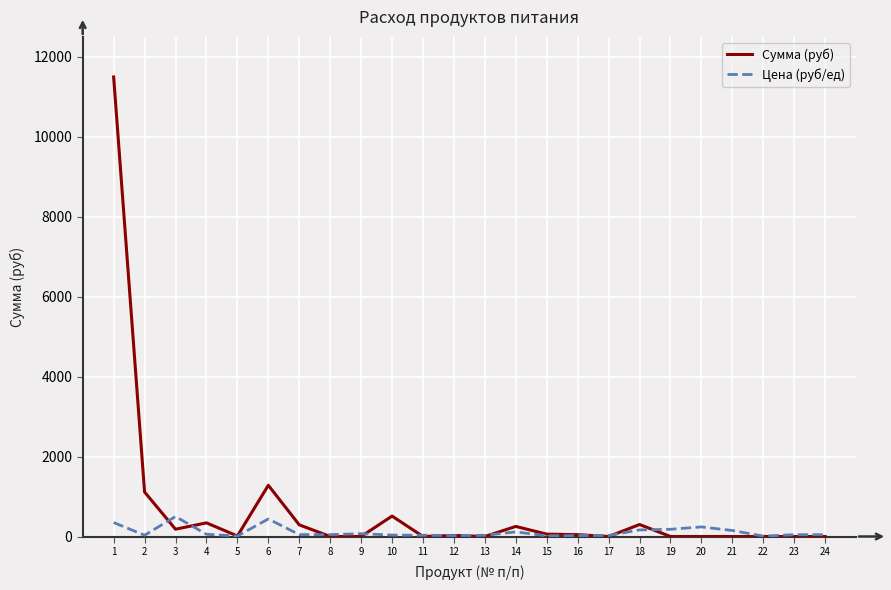

List the series in order of their peak value, highest first.

Сумма (руб), Цена (руб/ед)